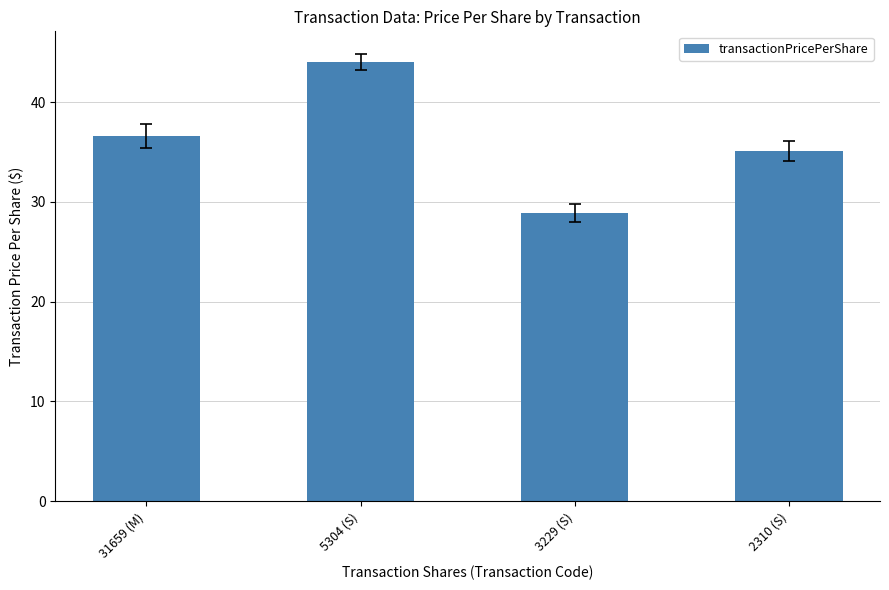

True or false: the data shows 28.9 at 3229 (S).

True